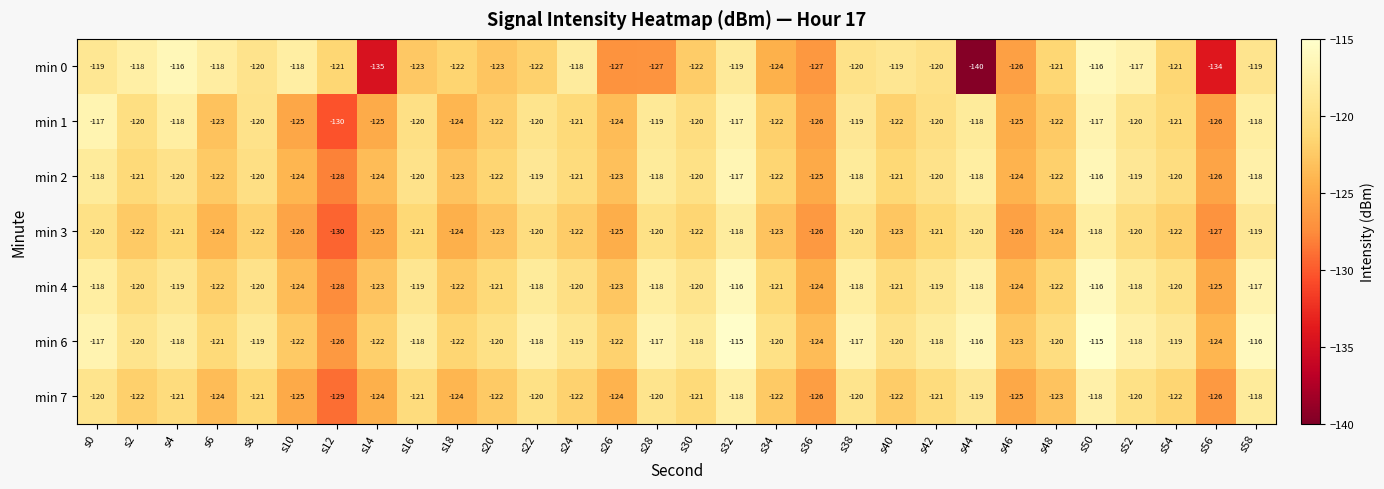

Which series has the widest spread of values?

min 0